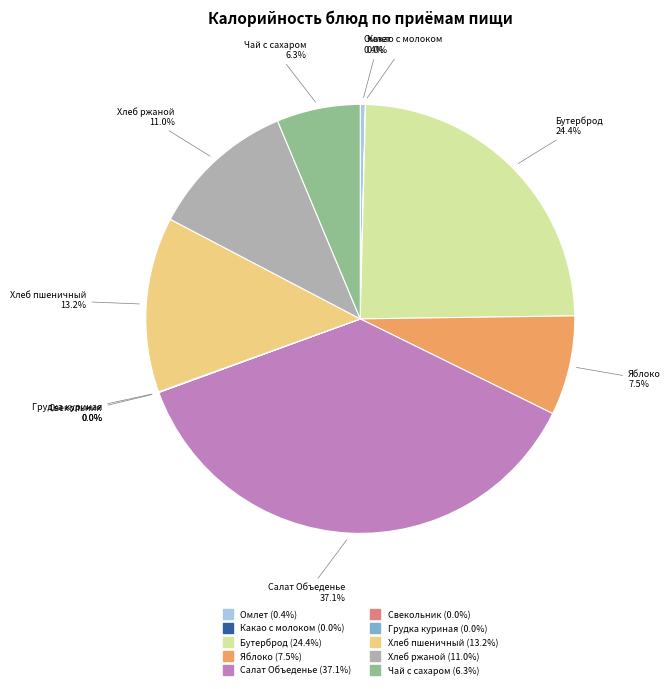

Does any single category account for the majority?

No